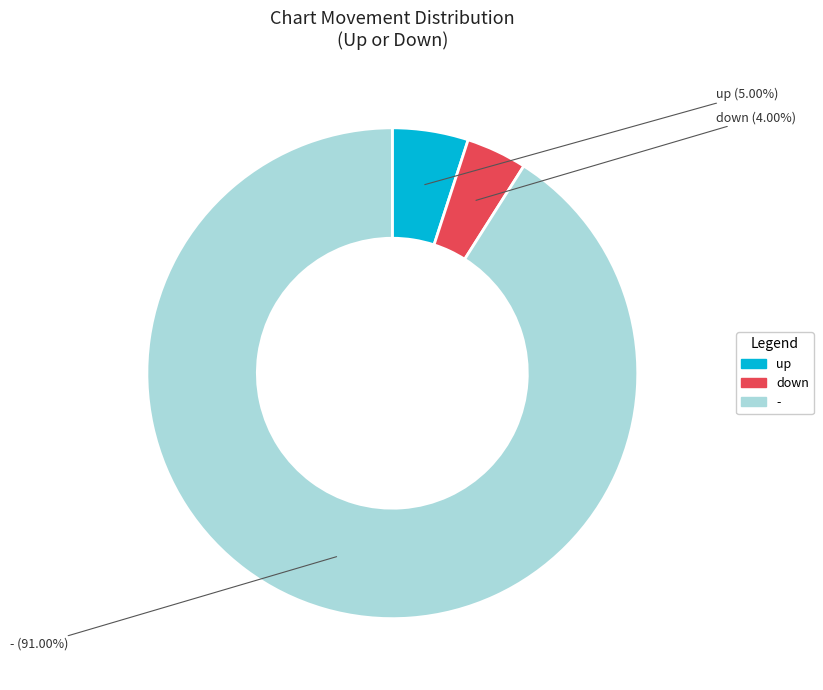

What percentage do - and down together represent?

95.0%